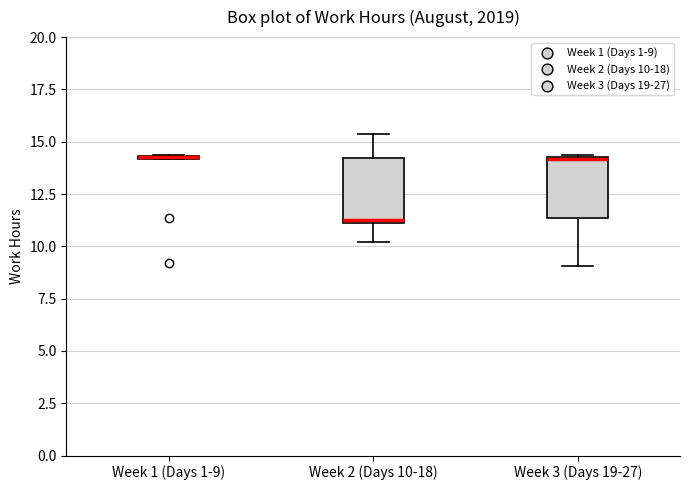

Where is the upper edge of the box for Week 2 (Days 10-18) on the y-axis? The values are not printed on the chart, so give them approximately, as read against the axis.

14.0